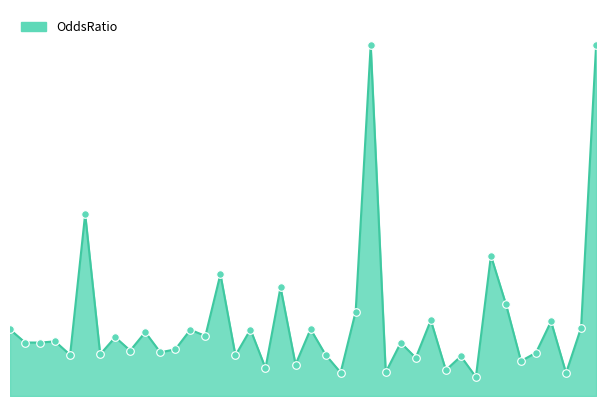

Does the chart have visible grid lines?

No